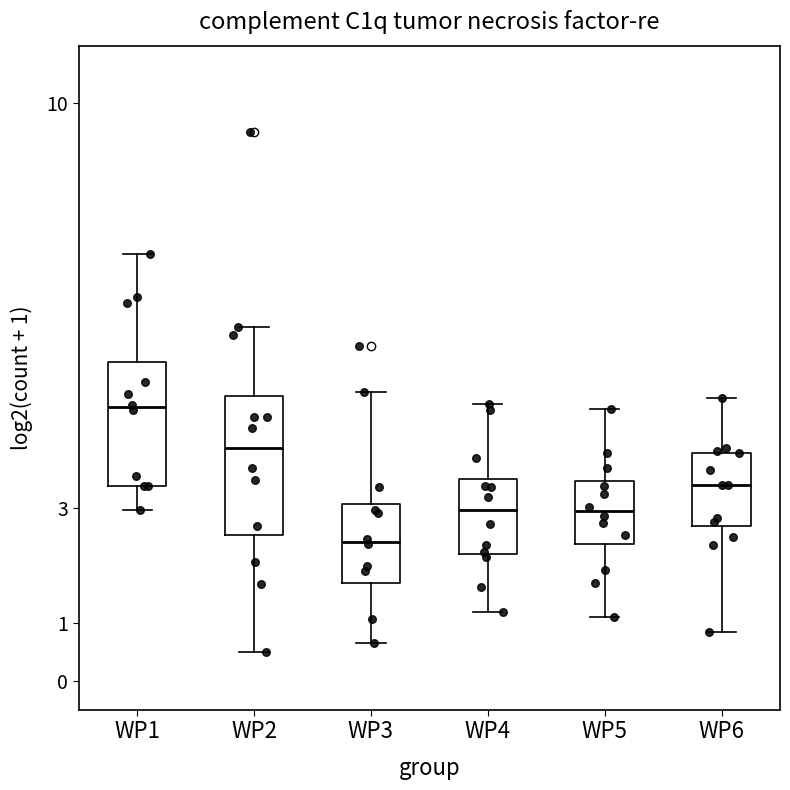

Which box's median line is the highest?

WP1